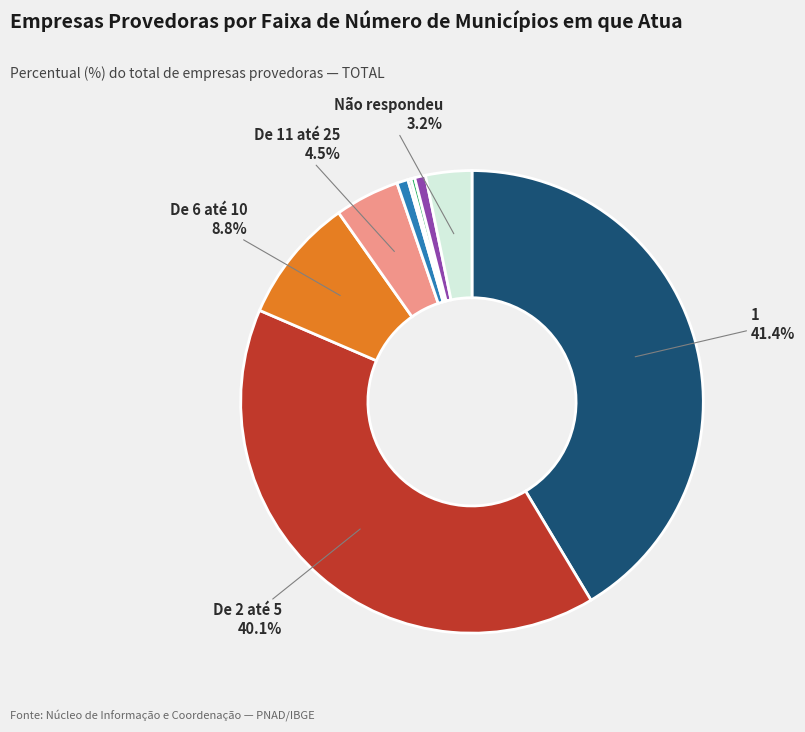

Is there any slice that represents more than half of the pie?

No